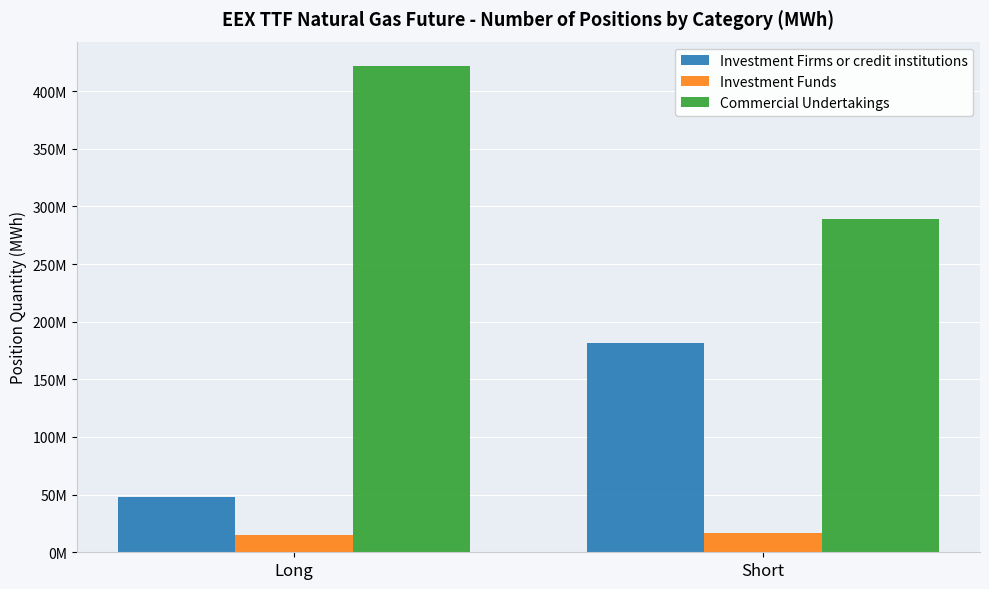

What are all the series names shown in the legend?

Investment Firms or credit institutions, Investment Funds, Commercial Undertakings